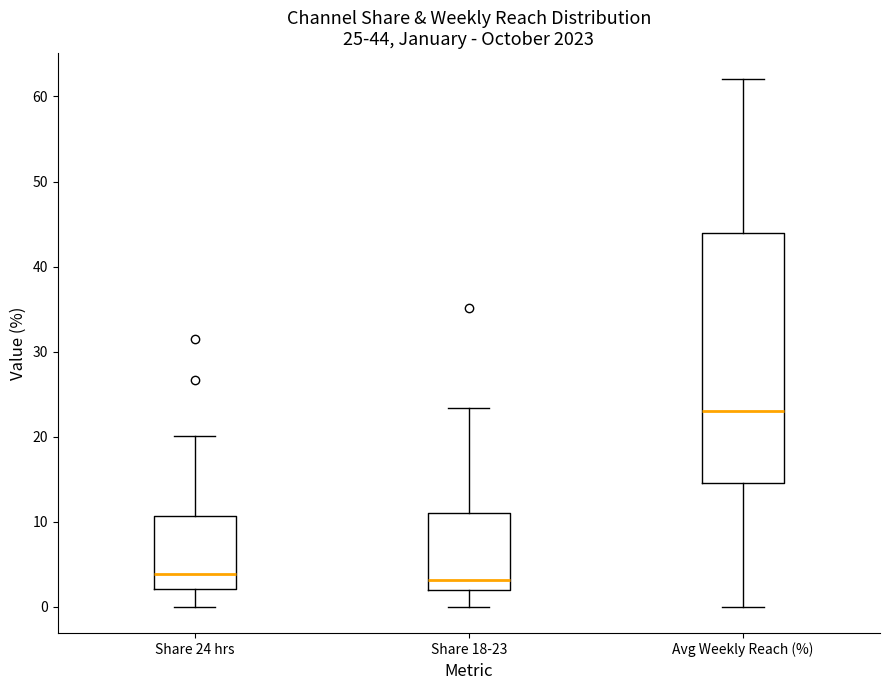

Which box has the highest median line?

Avg Weekly Reach (%)